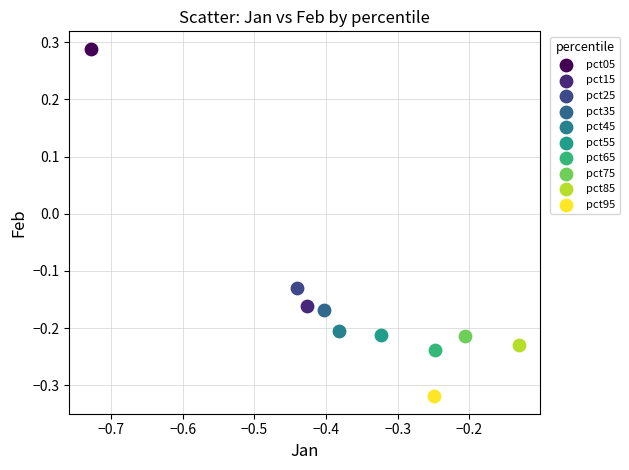

Which series contains the highest Y value?

pct05